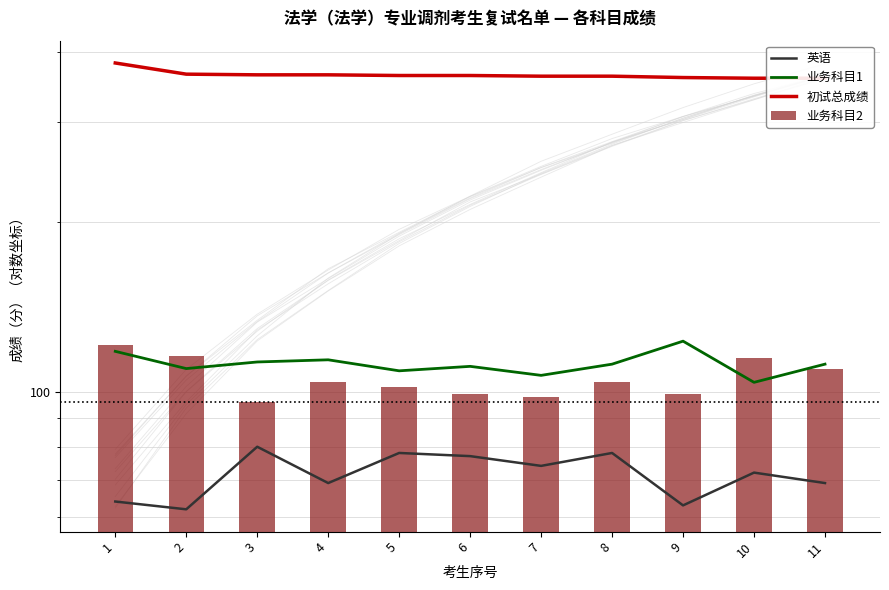

Are the bars horizontal?

No